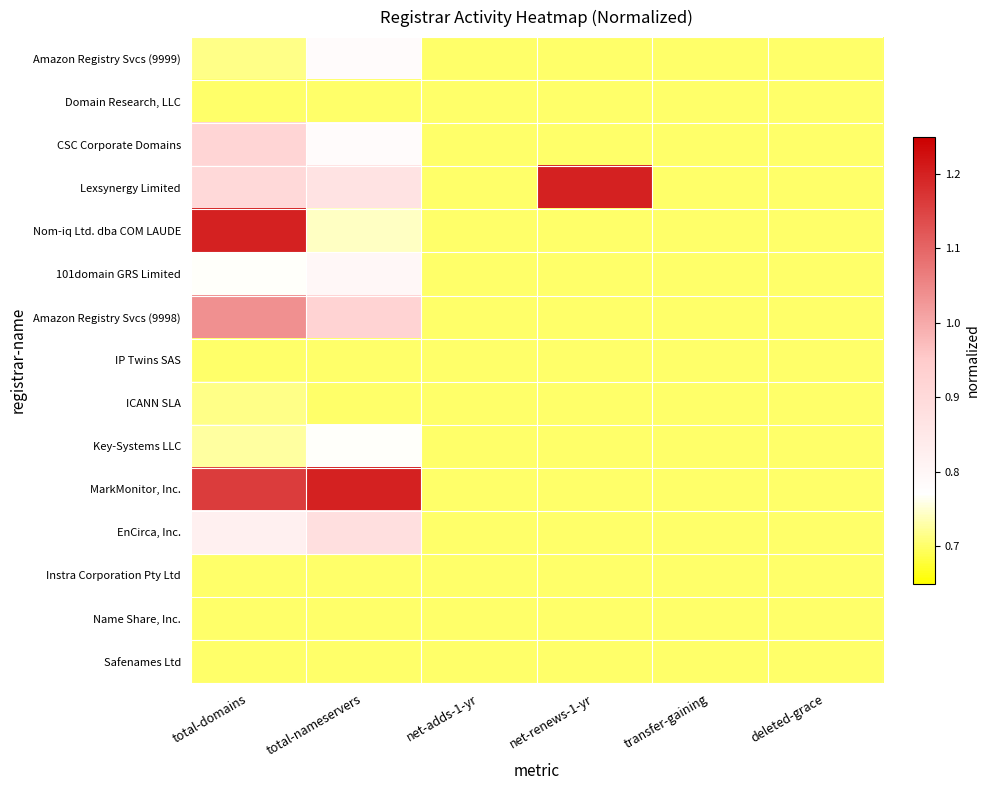

What is the total value across all series at transfer-gaining?

10.5